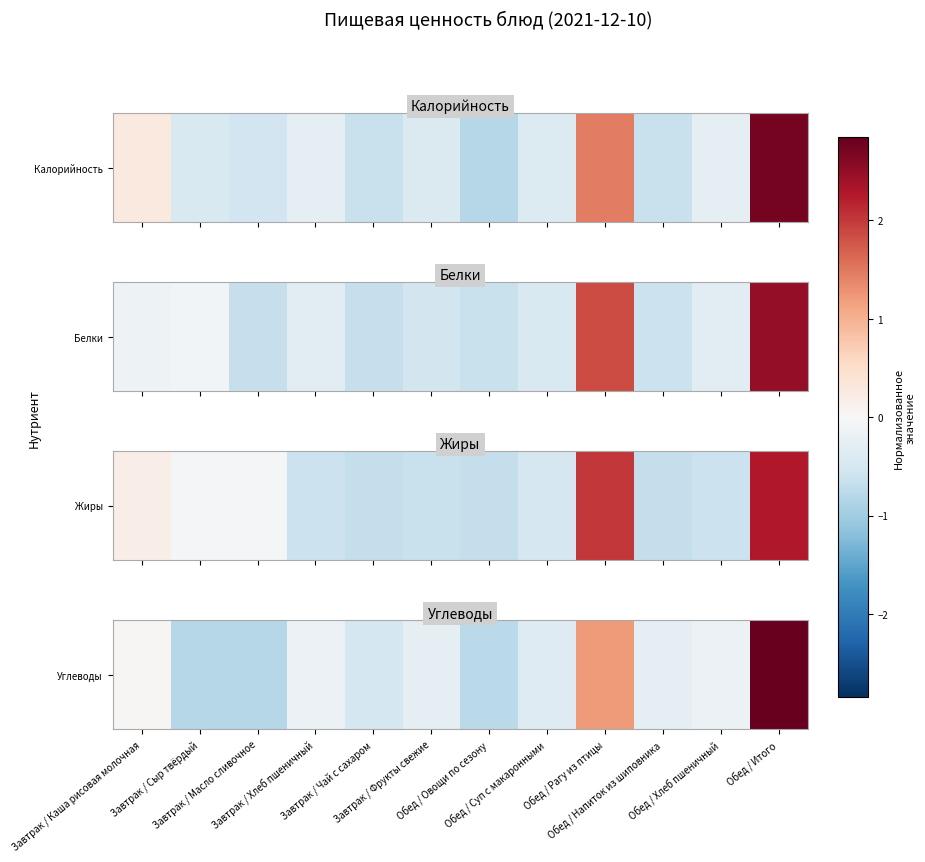

Rank the categories by value from highest to lowest.

Обед / Итого, Обед / Рагу из птицы, Завтрак / Каша рисовая молочная, Завтрак / Хлеб пшеничный, Обед / Хлеб пшеничный, Обед / Напиток из шиповника, Завтрак / Фрукты свежие, Обед / Суп с макаронными, Завтрак / Чай с сахаром, Обед / Овощи по сезону, Завтрак / Масло сливочное, Завтрак / Сыр твёрдый